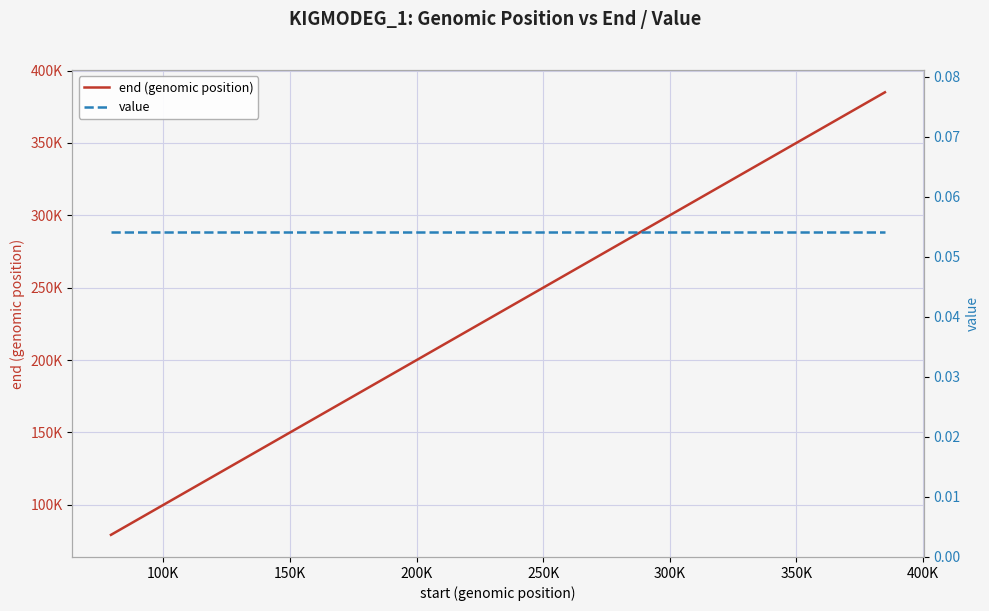

True or false: end (genomic position) has a value of 221655.1 at 14.

False